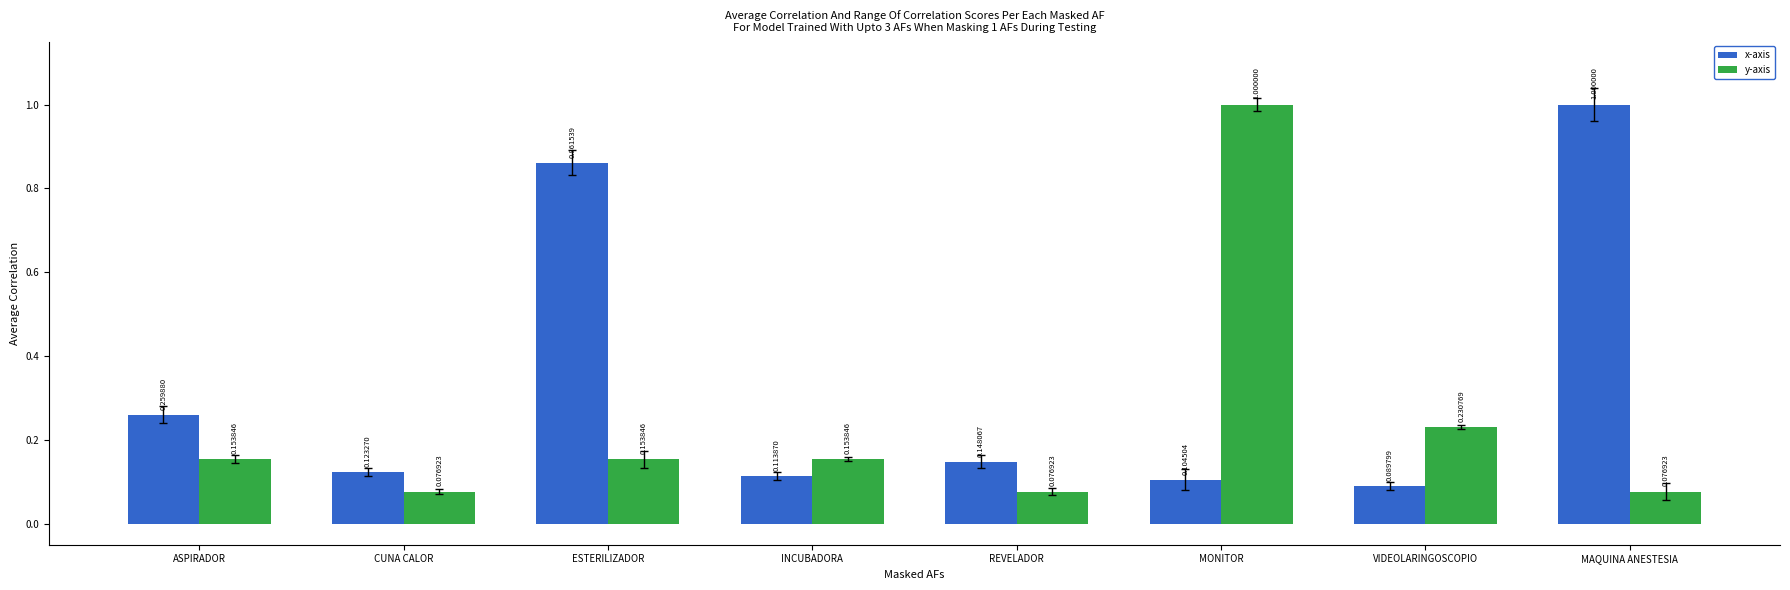

What is the sum of the x-axis values at ESTERILIZADOR and MAQUINA ANESTESIA?

1.9